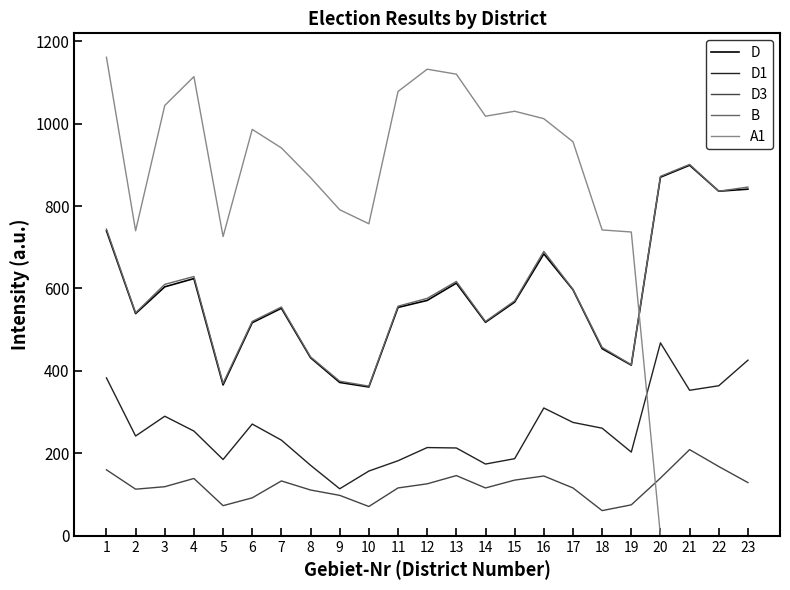

What is the difference between the second highest and second lowest values in the B series?

502